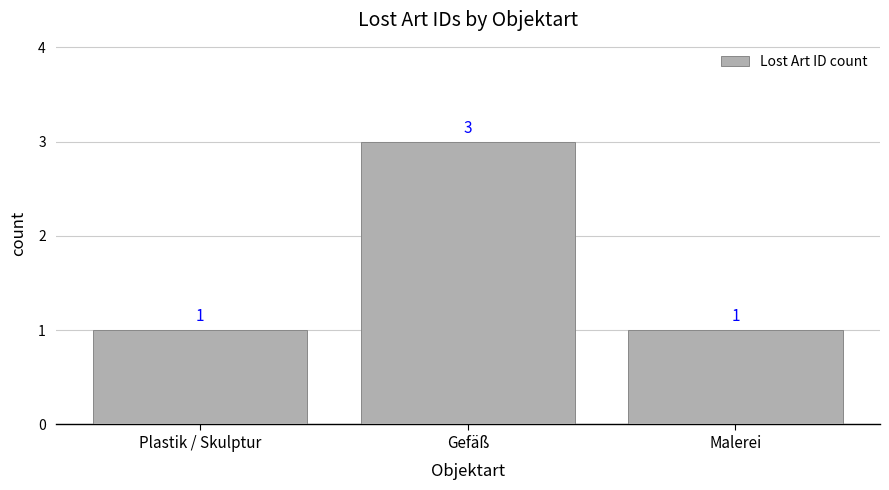

What is the change in value from Plastik / Skulptur to Gefäß?

+2